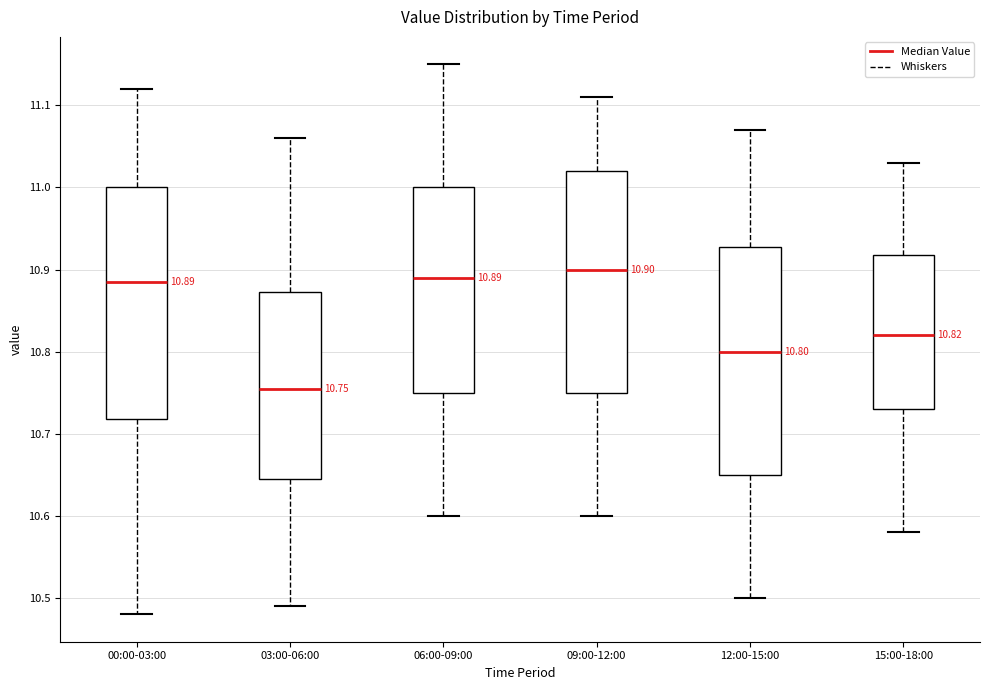

Which box has the lowest median line?

03:00-06:00